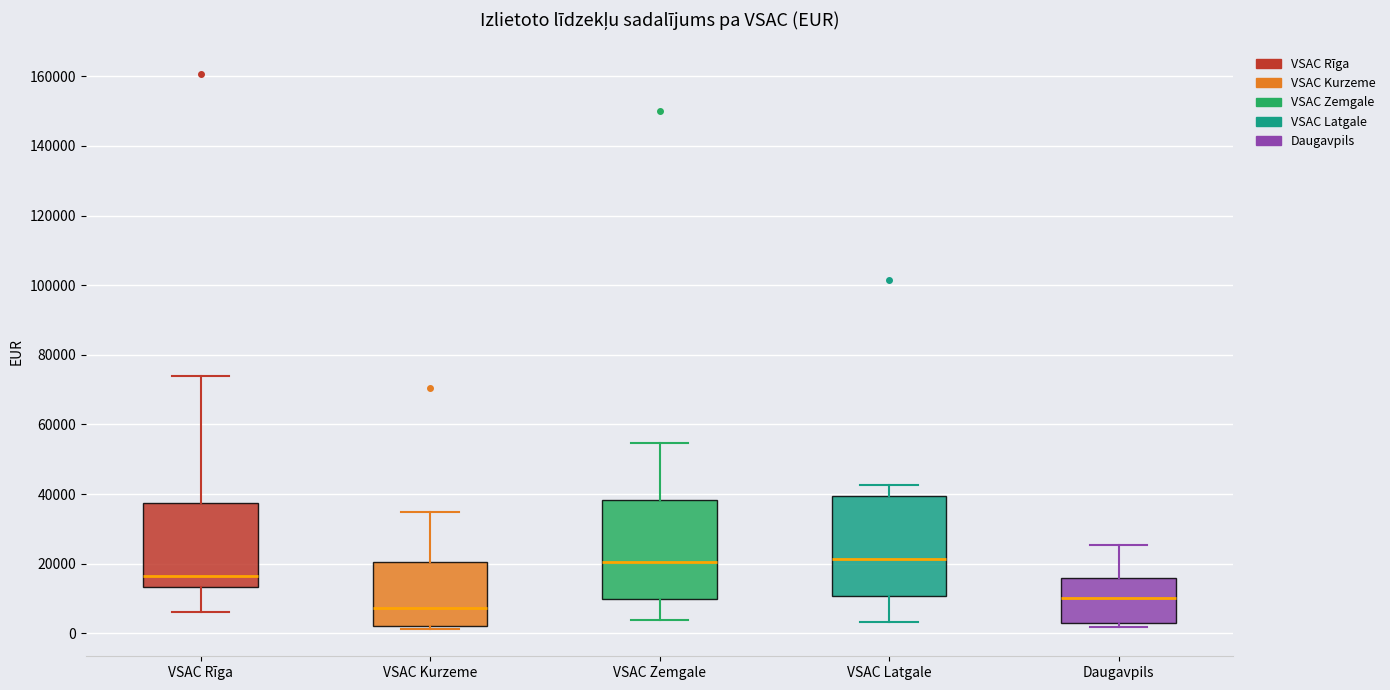

Reading left to right, transcribe this box plot: for each box, give where its median line is, the range the box spans, and where its two whiskers end, as read against the y-axis. The values are not printed on the chart, so give them approximately, as read against the axis.

VSAC Rīga: median 16000, box 14000 to 38000, whiskers 6000 to 74000
VSAC Kurzeme: median 8000, box 2000 to 20000, whiskers 2000 (just below the box's lower edge) to 34000
VSAC Zemgale: median 20000, box 10000 to 38000, whiskers 4000 to 54000
VSAC Latgale: median 22000, box 10000 to 40000, whiskers 4000 to 42000
Daugavpils: median 10000, box 2000 to 16000, whiskers 2000 (just below the box's lower edge) to 26000